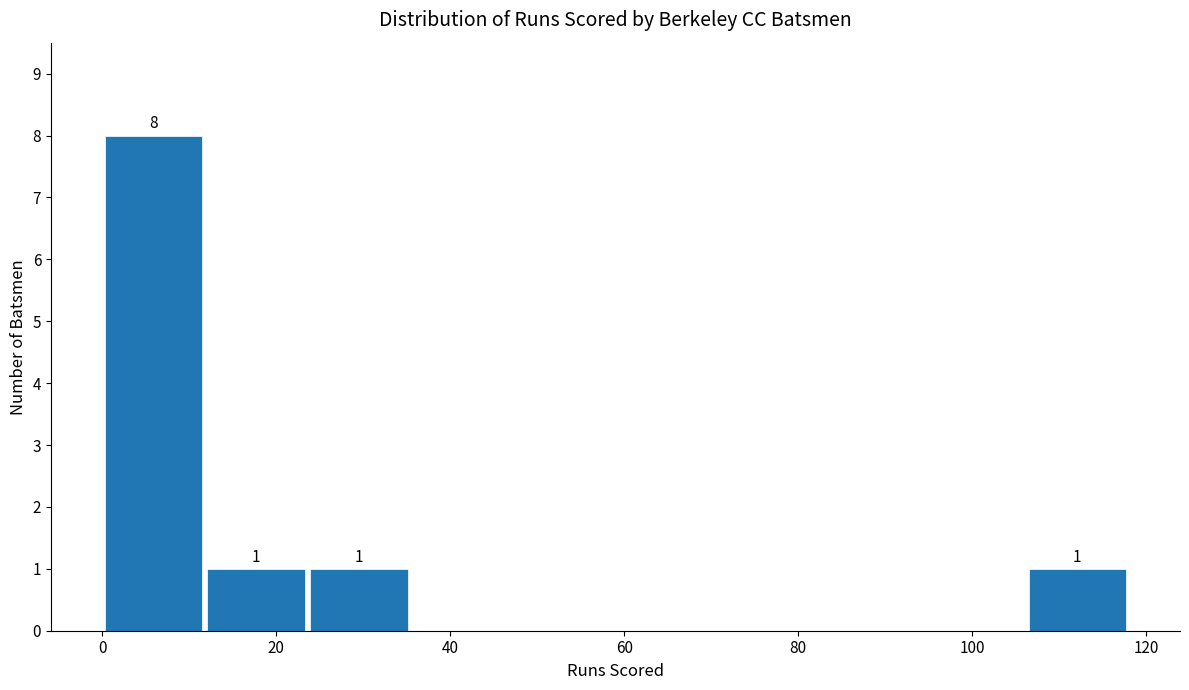

Which range on the x-axis has the tallest bar?

0.0 to 11.8